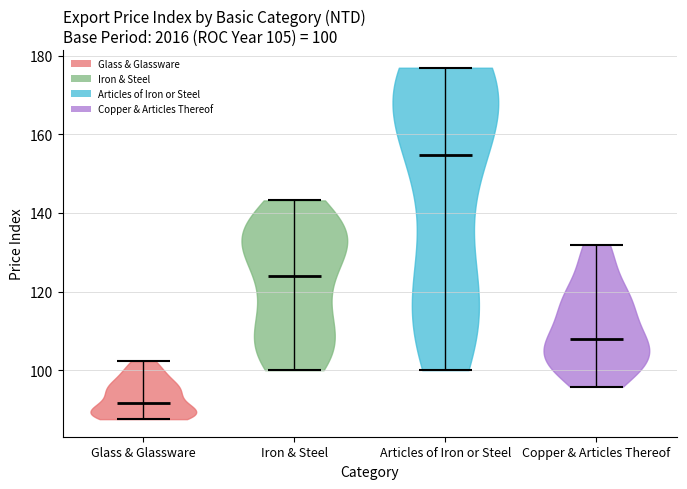

Which violin has the lowest median line?

Glass & Glassware